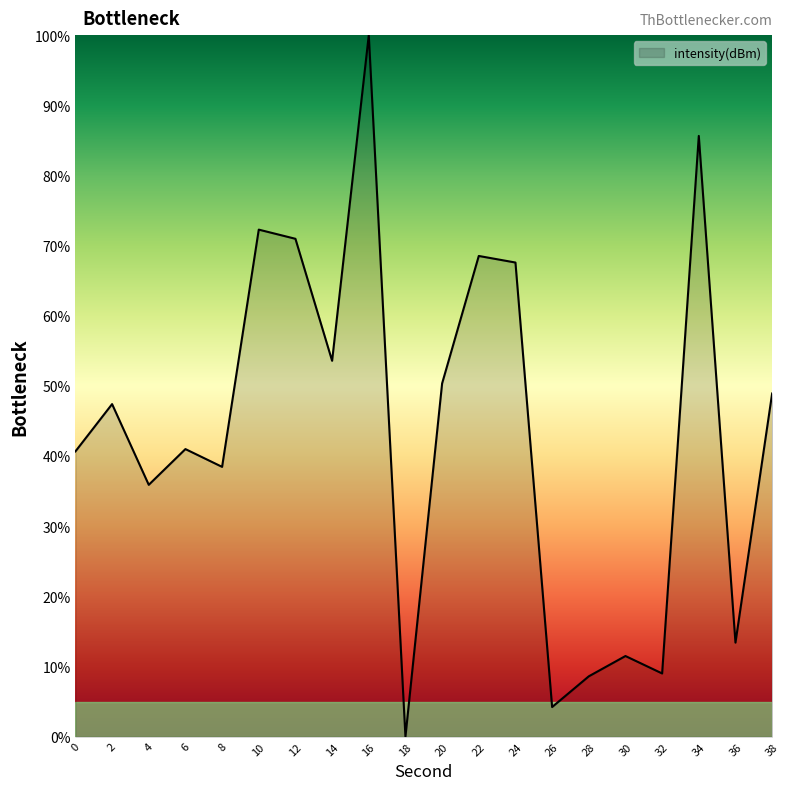

What is the maximum value shown in the chart?

100.0